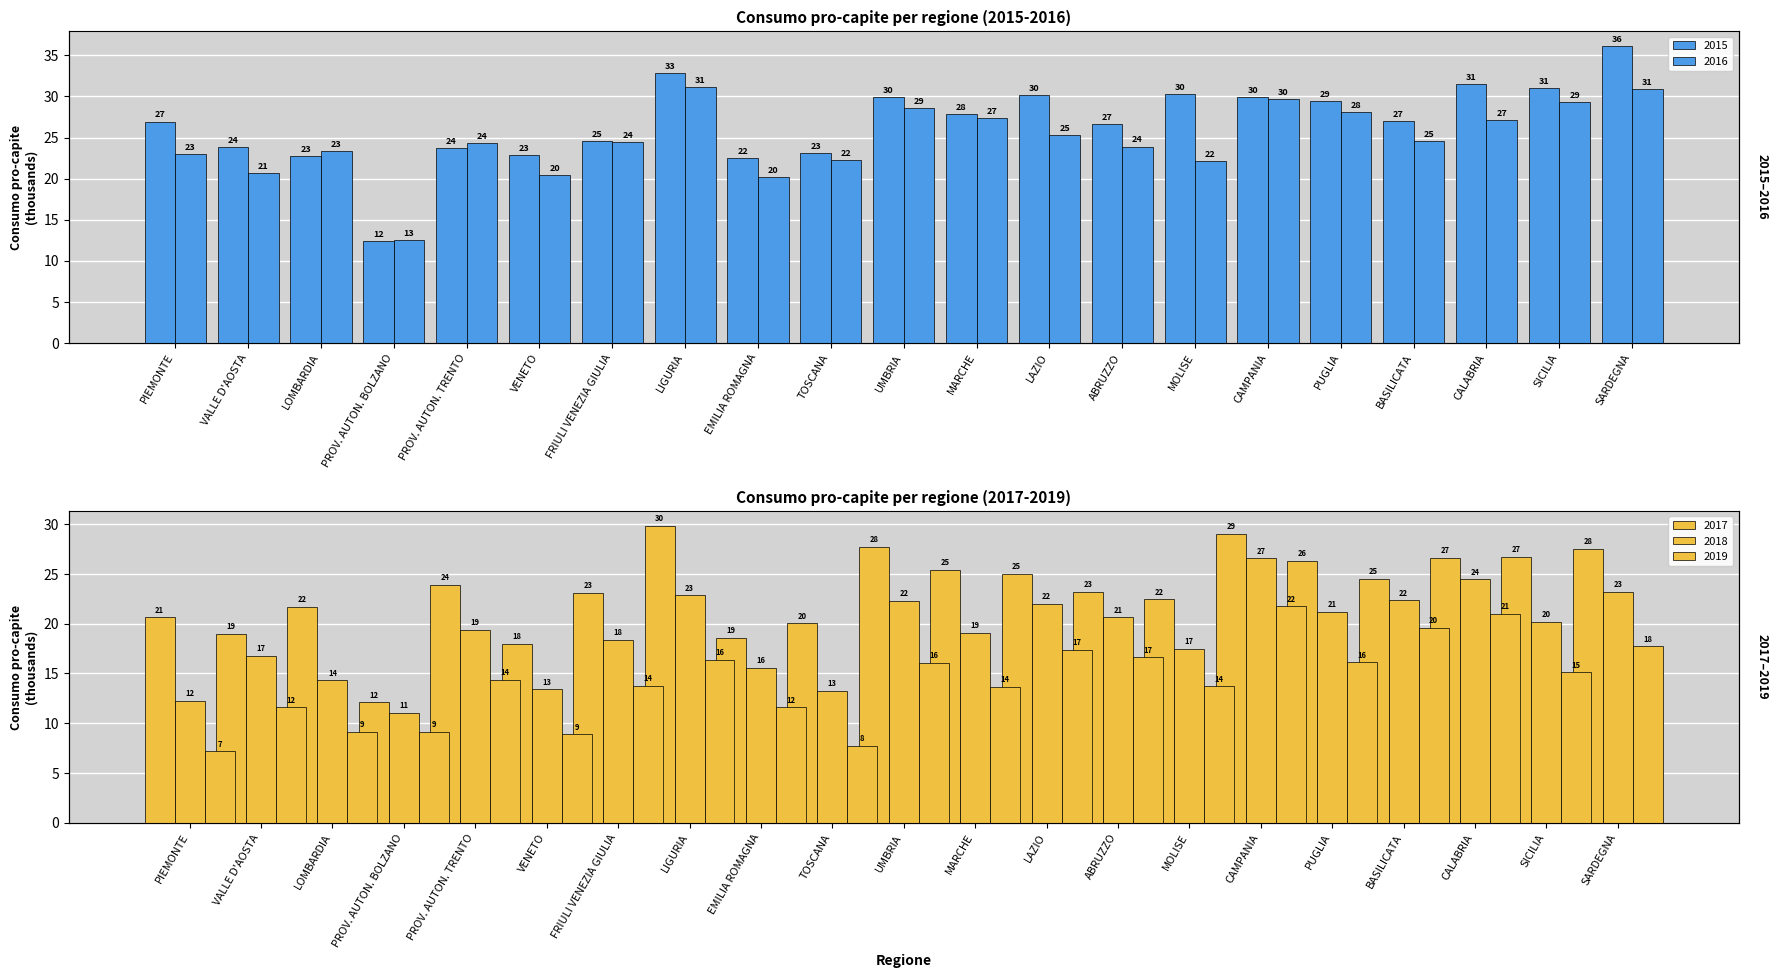

Is it true that 2019 equals 21.0 at CALABRIA?

True